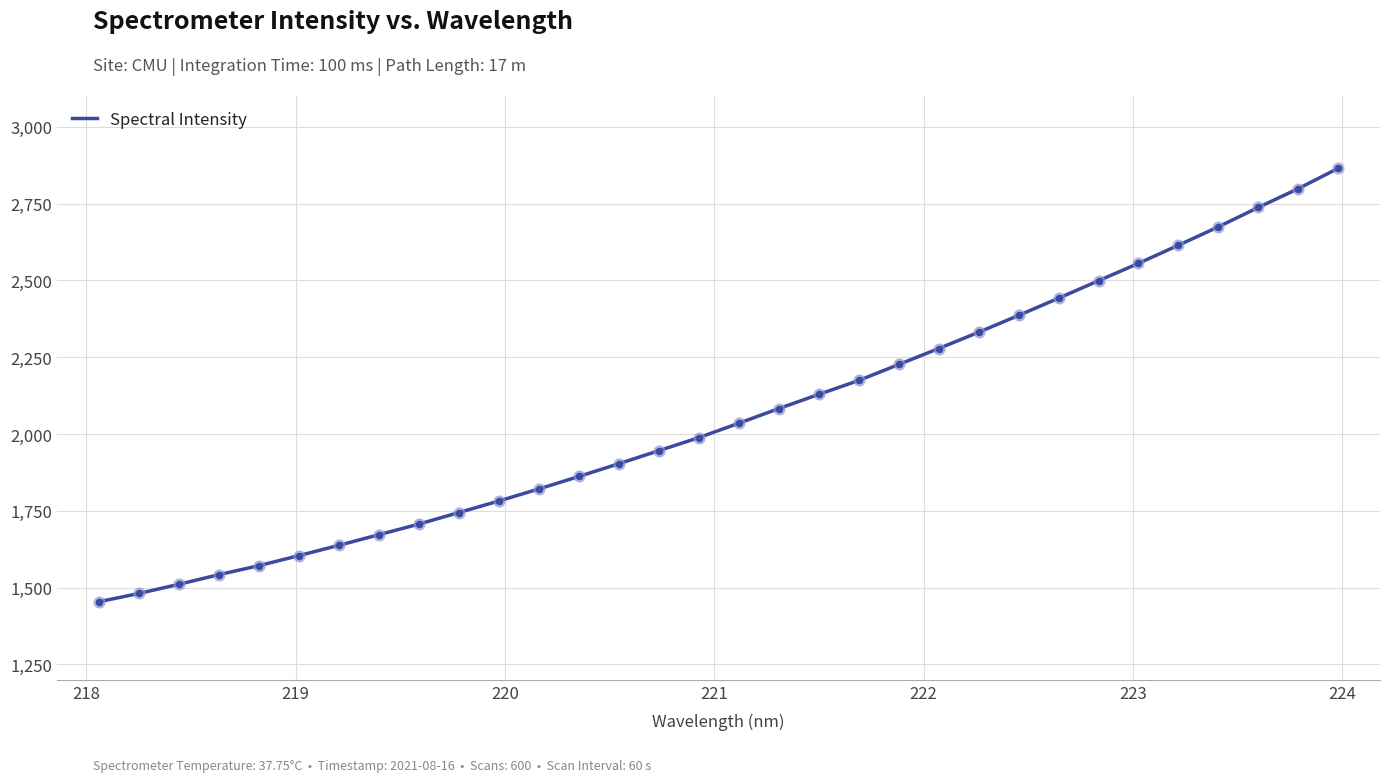

What is the minimum value shown in the chart?

1453.9